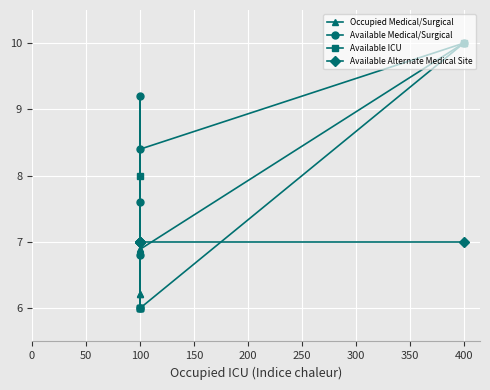

Is it true that Available Medical/Surgical equals 2.0 at 100?

False